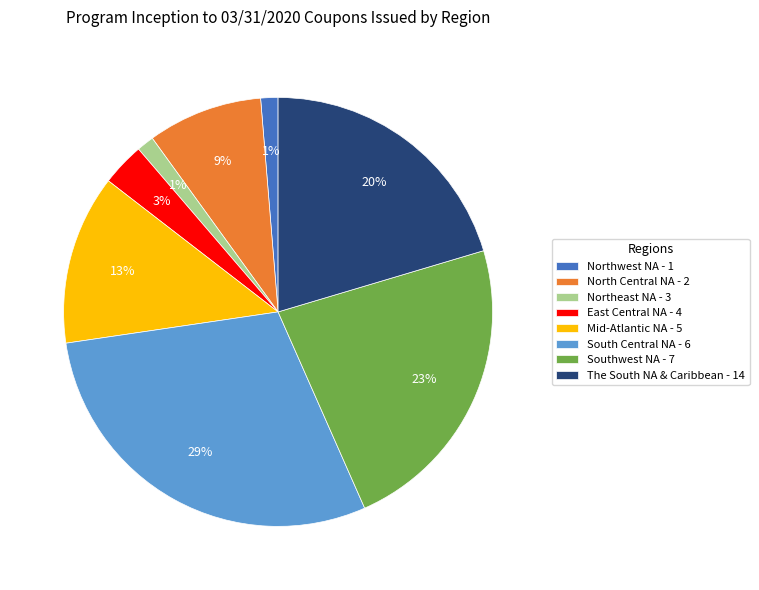

Is there any slice that represents more than half of the pie?

No